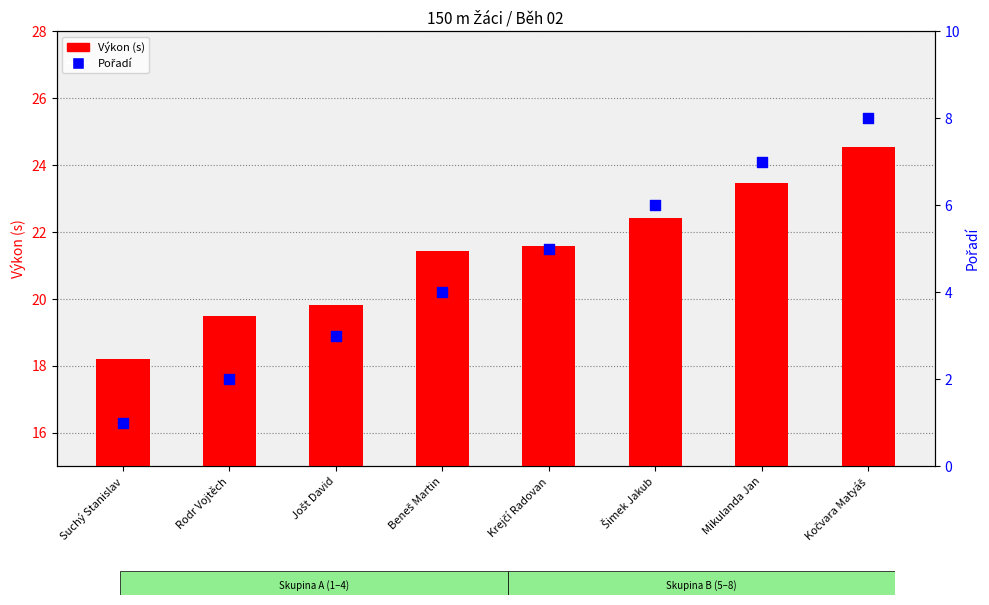

At which category is the sum across all series the highest?

Kočvara Matyáš